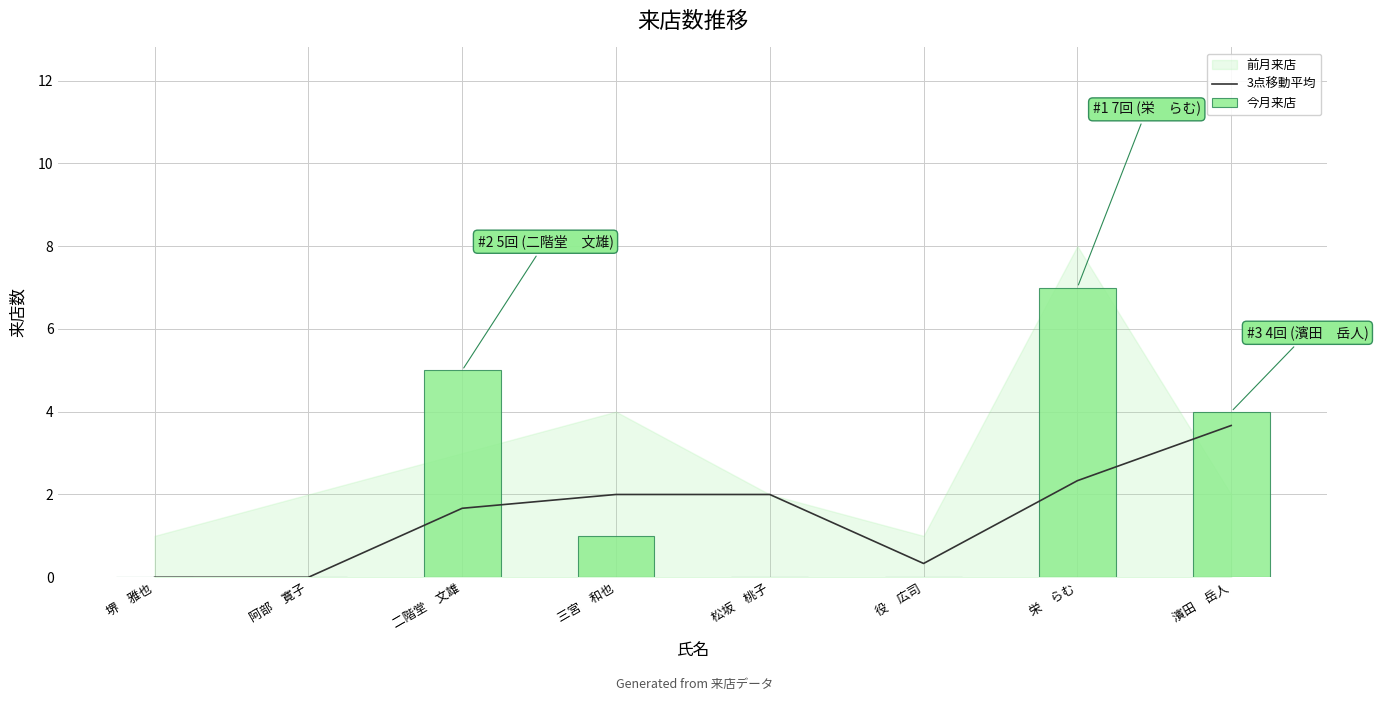

At which label is 3点移動平均 closest to 1?

二階堂　文雄